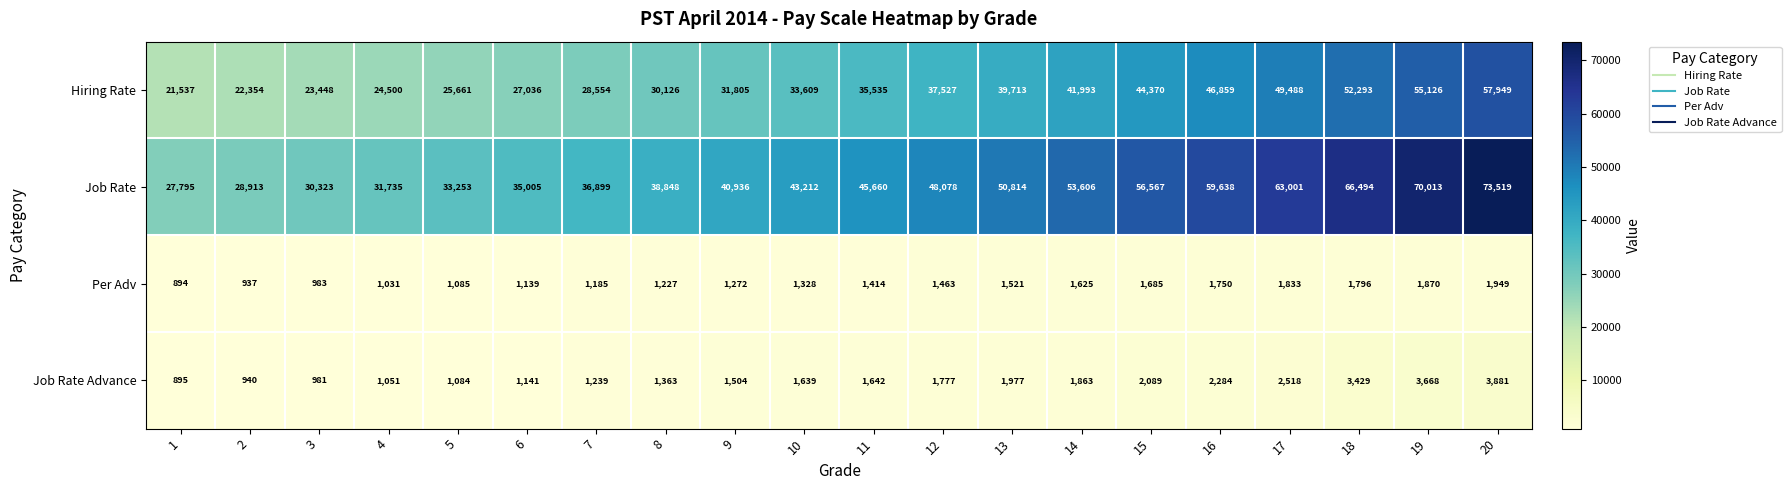

What is the difference between the second highest and minimum values in the Hiring Rate series?

33589